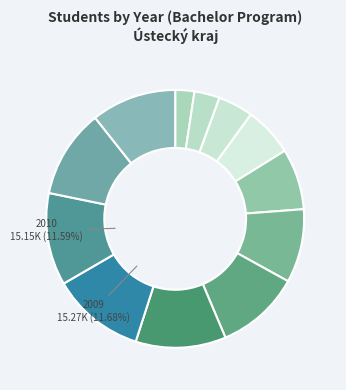

How many slices are in this pie chart?

12